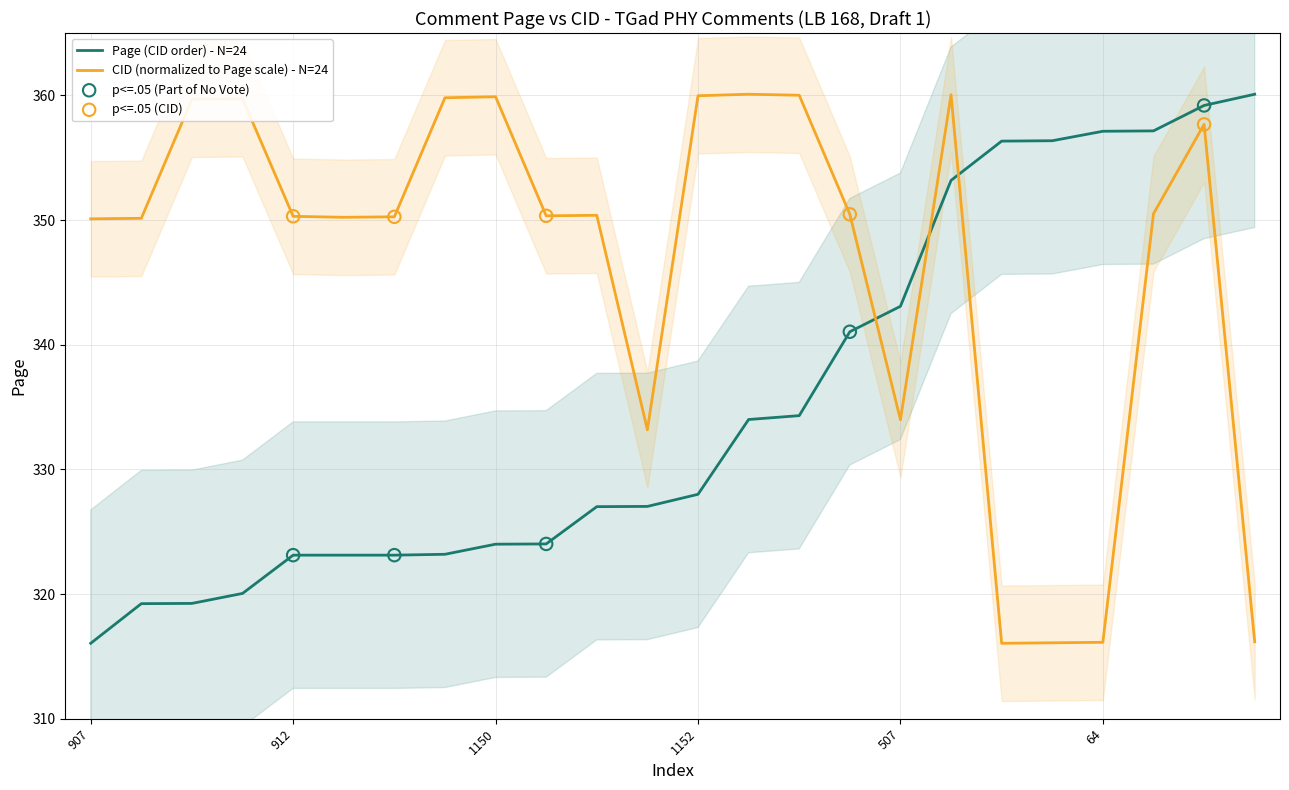

At how many categories does at least one series exceed 335?

23